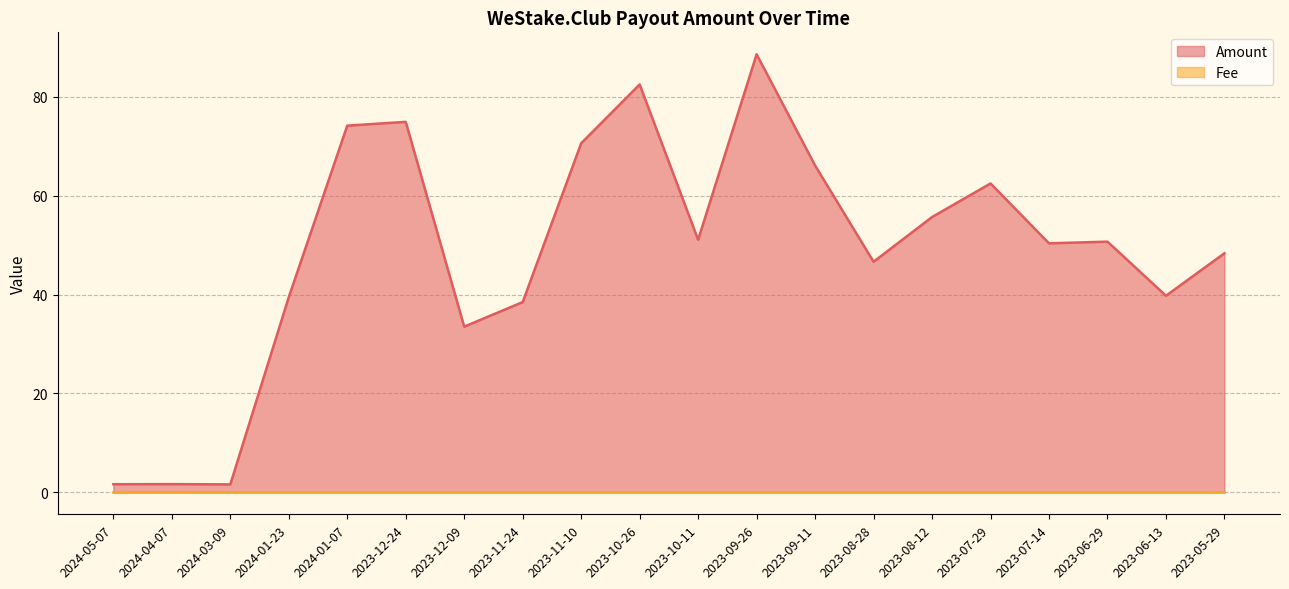

Reading left to right, list all the values displayed in this chart.

1.7	1.7	1.6	39.5	74.2	74.9	33.5	38.5	70.6	82.5	51.1	88.6	66.1	46.6	55.7	62.5	50.4	50.7	39.8	48.4